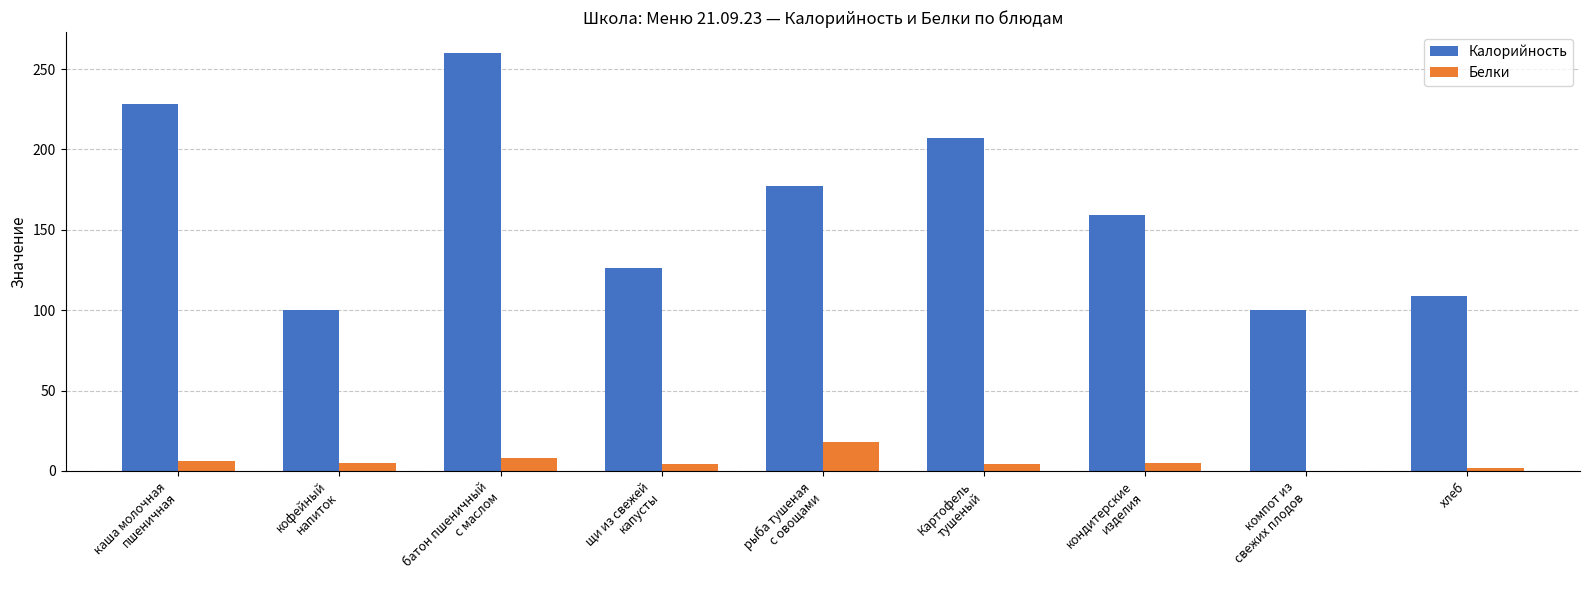

What is the sum of all Калорийность values?

1466